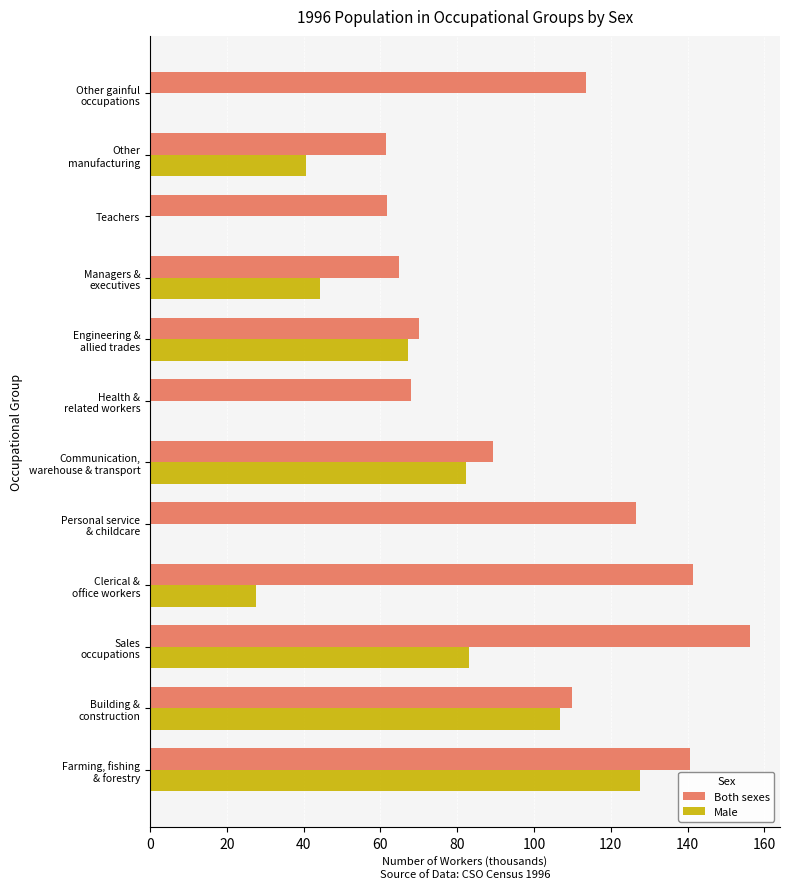

Where is Male nearest to the value 63?

Engineering &
allied trades